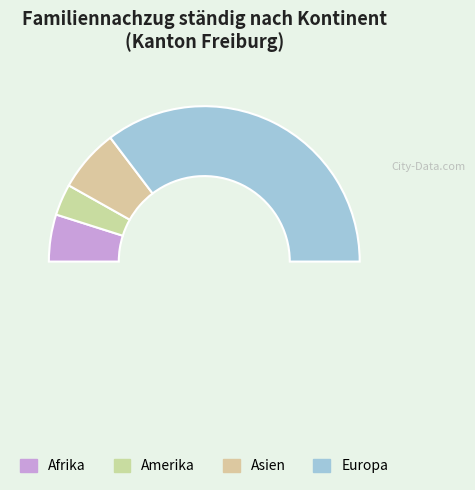

To the nearest percent, what is the difference between the largest and smallest slice percentages?

64%